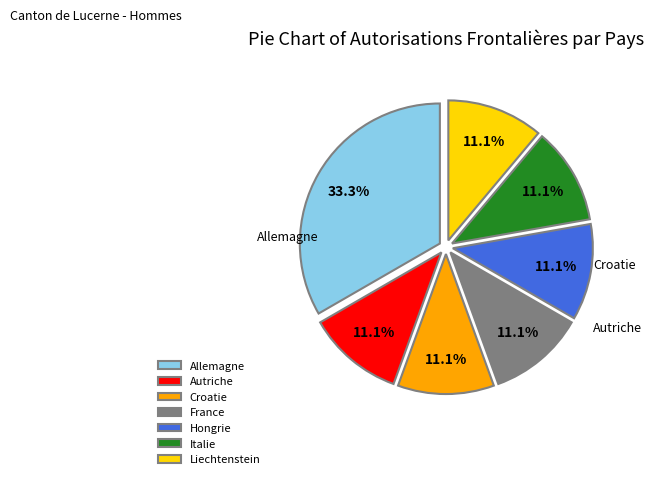

Count the number of slices in the pie.

7